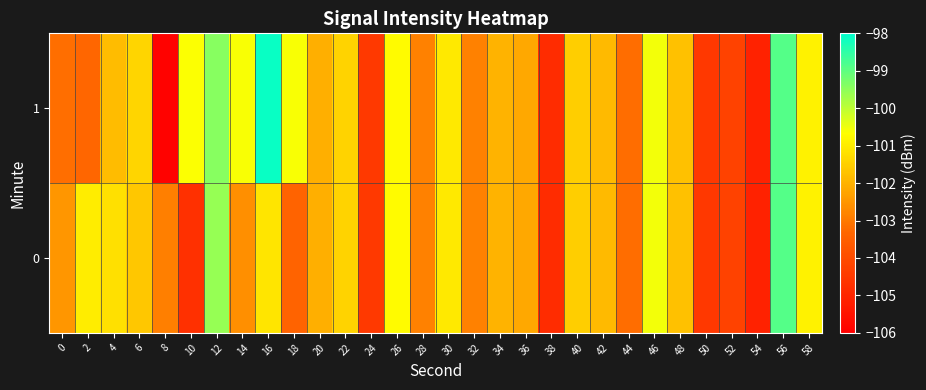

Which series has the largest range (max minus min)?

1